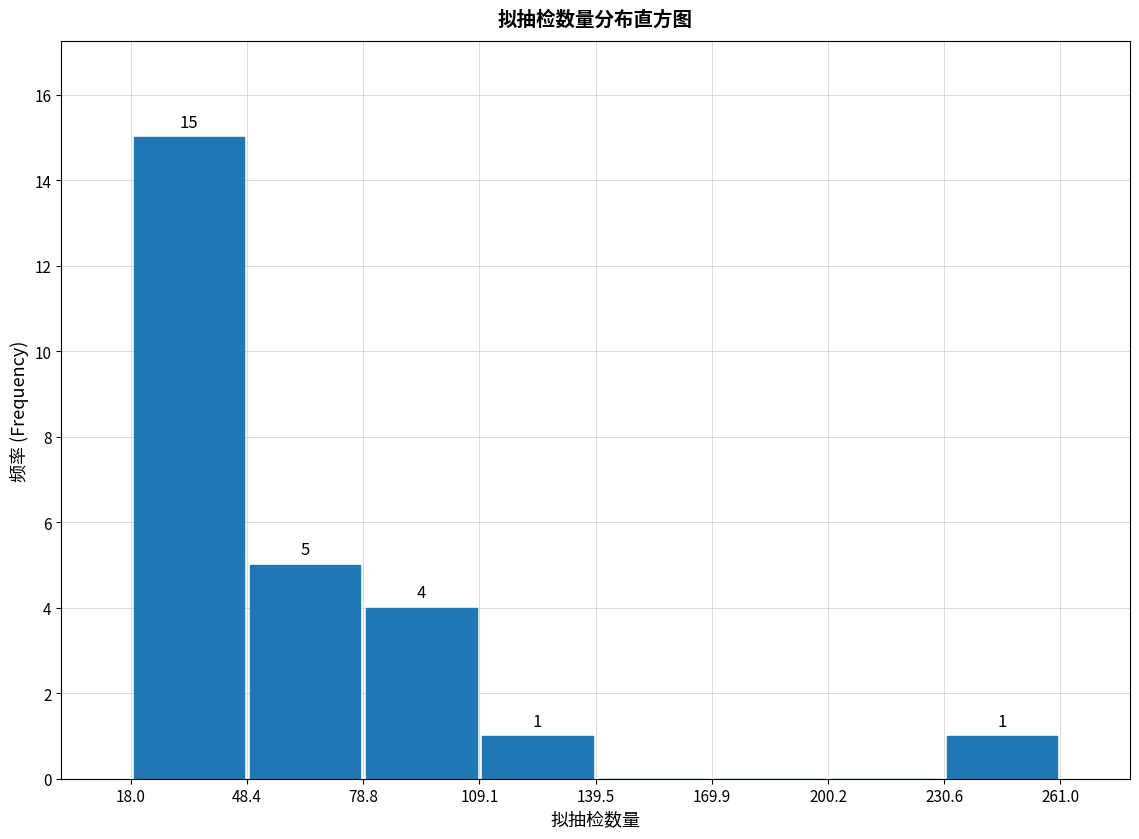

Which range on the x-axis has the tallest bar?

18.0 to 48.4